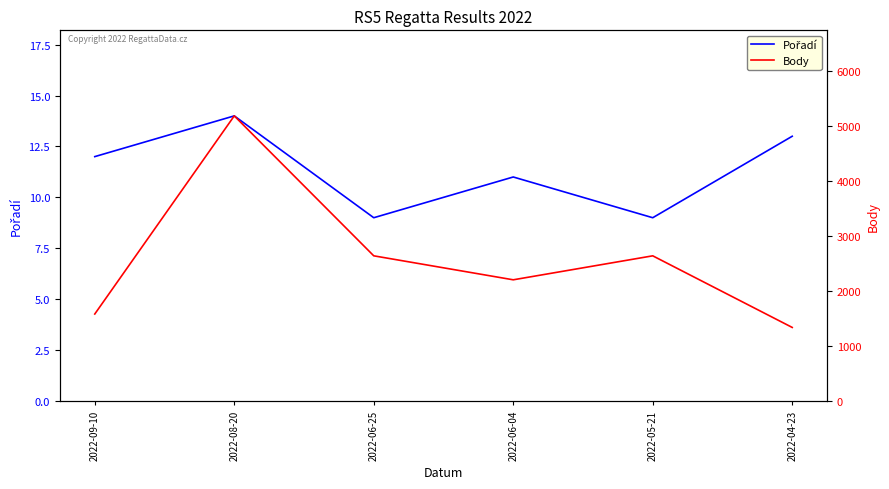

Reading left to right, list all the values displayed in this chart.

Pořadí: 2022-09-10=12	2022-08-20=14	2022-06-25=9	2022-06-04=11	2022-05-21=9	2022-04-23=13
Body: 2022-09-10=1582	2022-08-20=5184	2022-06-25=2640	2022-06-04=2204	2022-05-21=2640	2022-04-23=1338